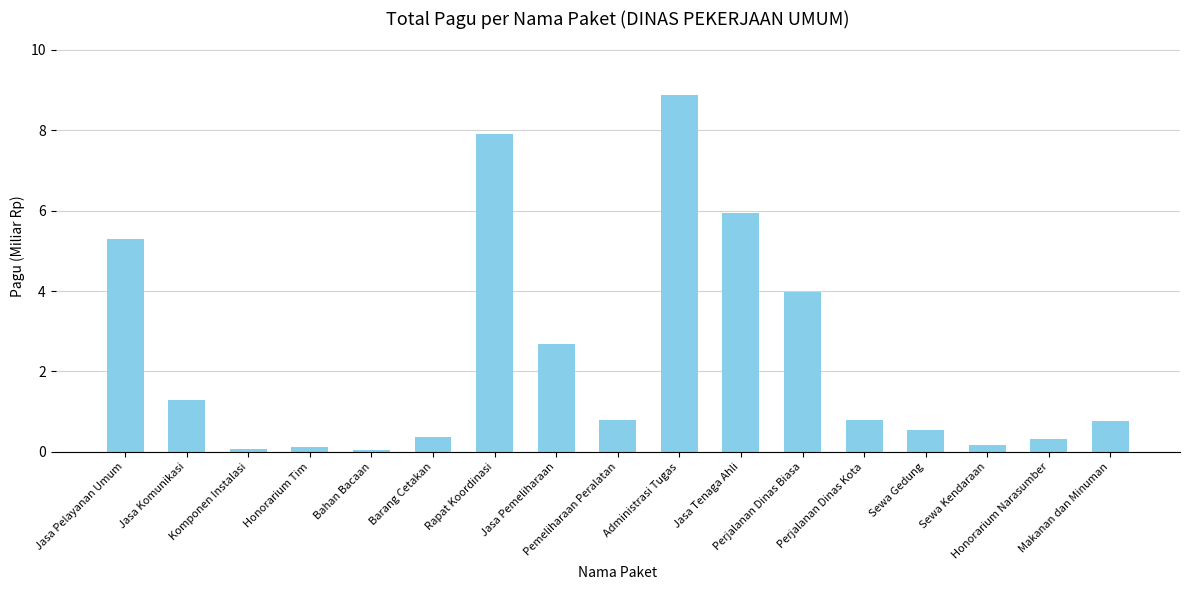

Which label corresponds to the largest value in the chart?

Administrasi Tugas